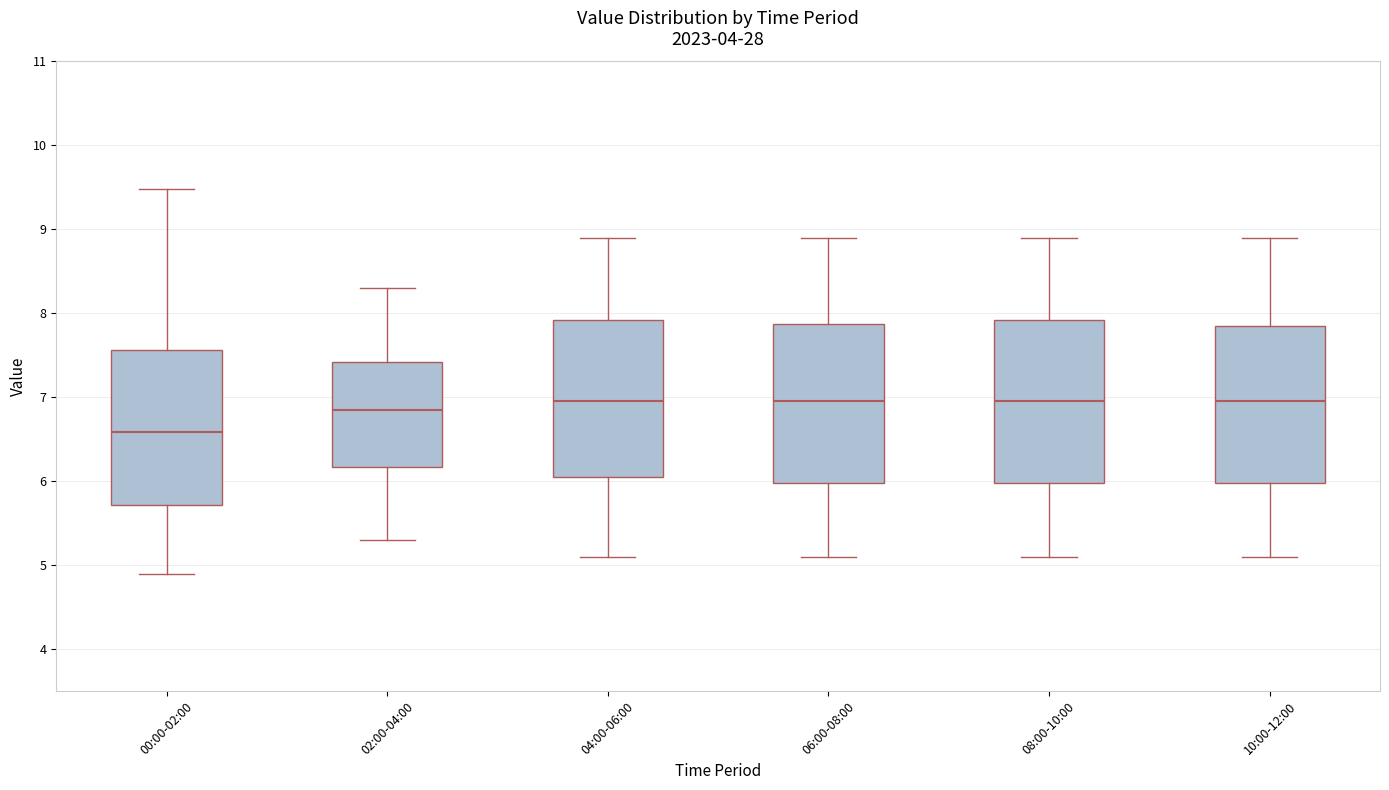

Where is the lower edge of the box for 10:00-12:00 on the y-axis? The values are not printed on the chart, so give them approximately, as read against the axis.

6.0